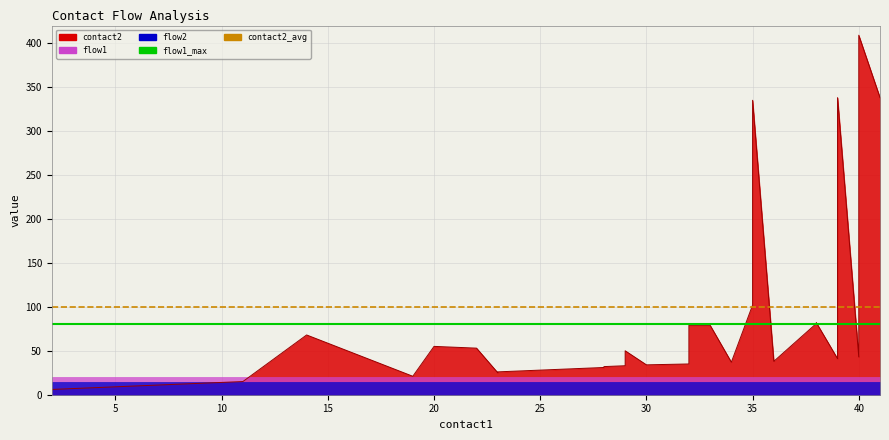

Is the value of flow1_max at 26 greater than the value of contact2_avg at 15?

No